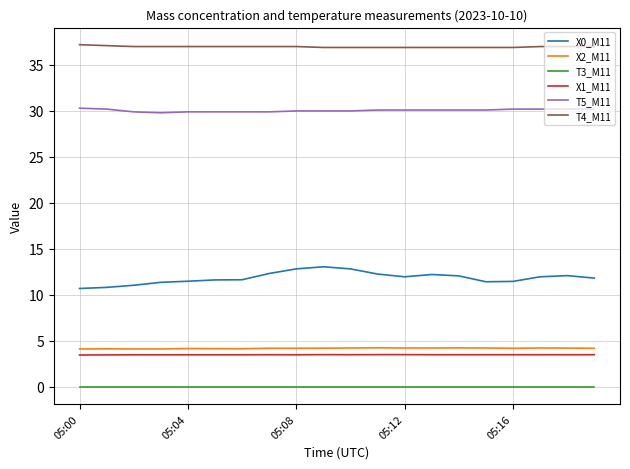

Does the chart display data point markers on the line(s)?

No